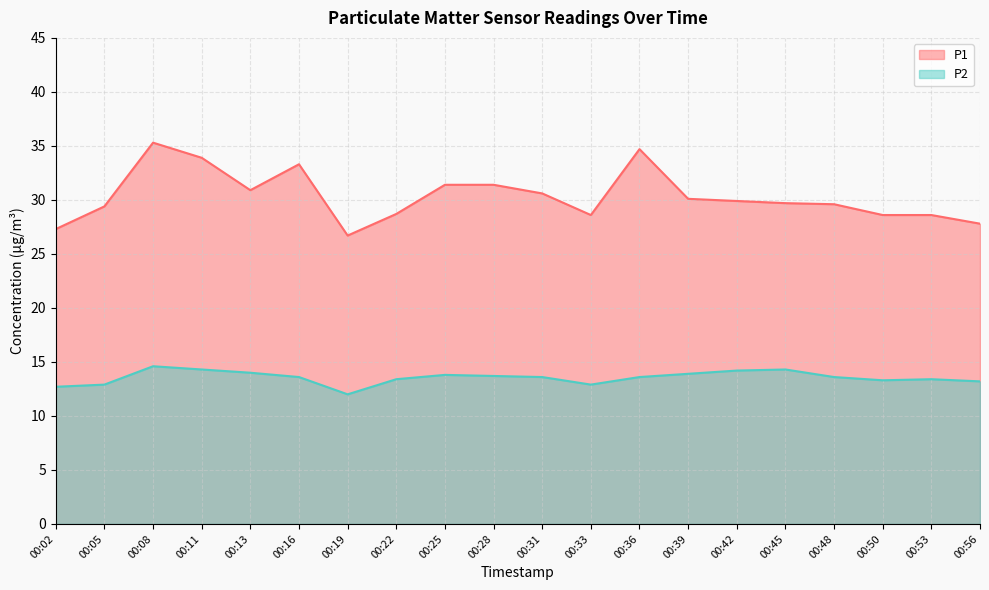

Between 00:05 and 00:45, which series saw the biggest shift?

P2